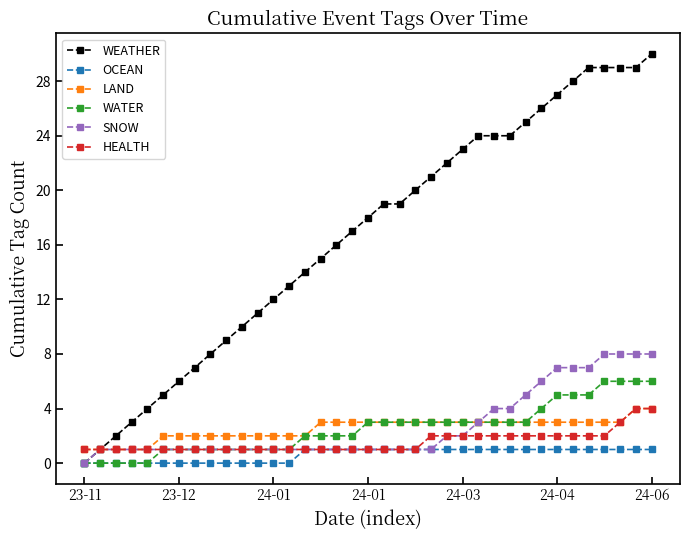

What is the highest value of the LAND series?

4